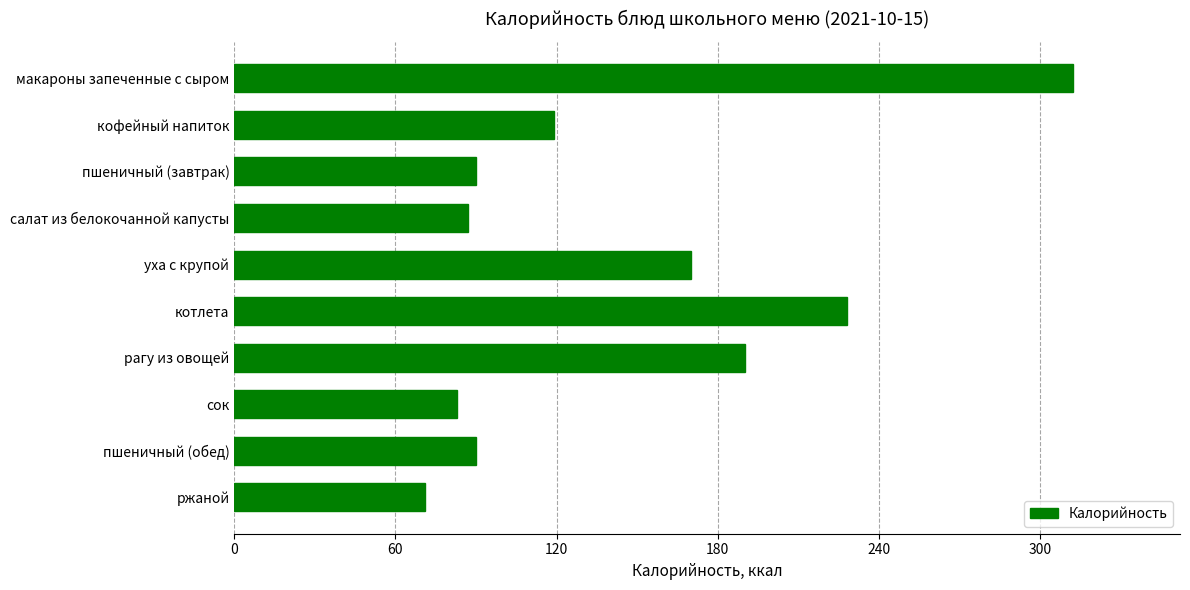

At which label is the value closest to 191?

рагу из овощей